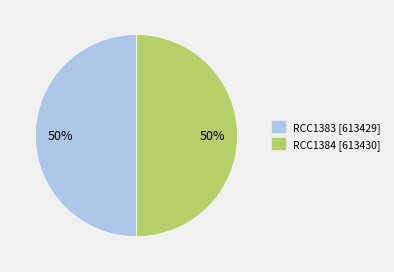

To the nearest percent, what percentage of the pie is RCC1384?

50%